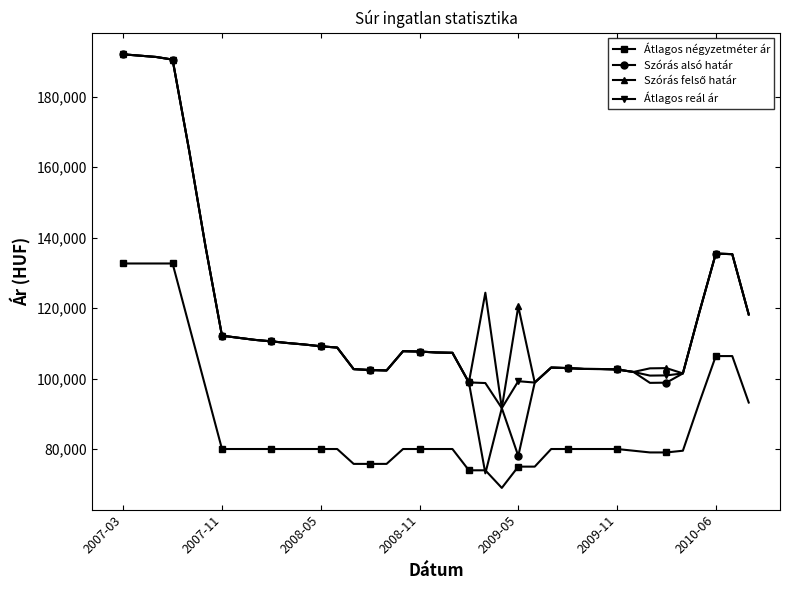

Which series has the largest range (max minus min)?

Szórás alsó határ